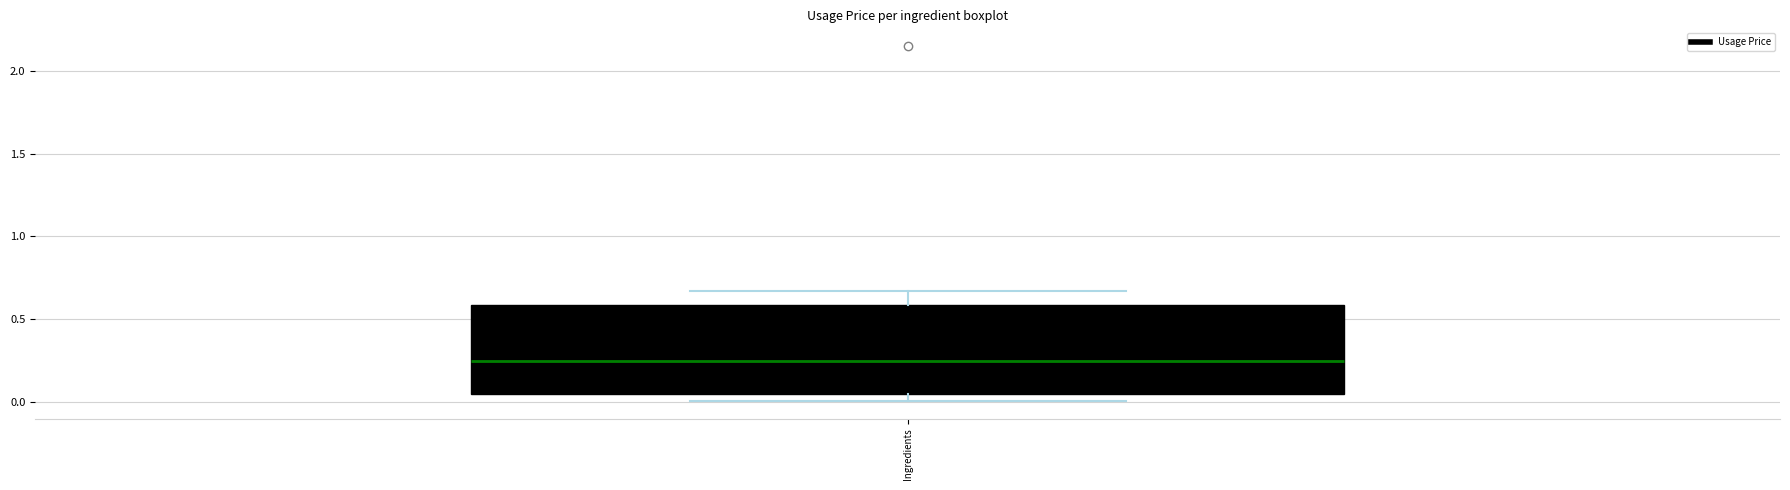

Where does the upper whisker of the box for Ingredients end on the y-axis? The values are not printed on the chart, so give them approximately, as read against the axis.

0.65